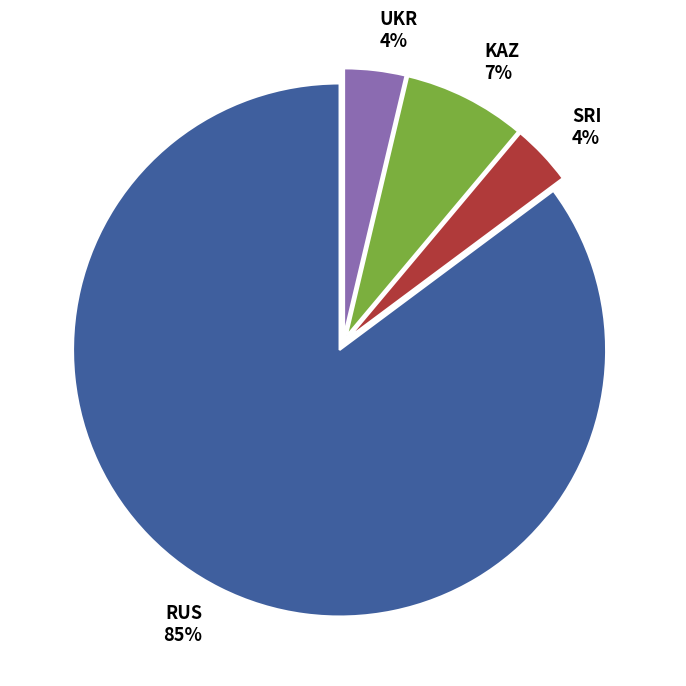

Which category has the biggest portion of the pie?

RUS